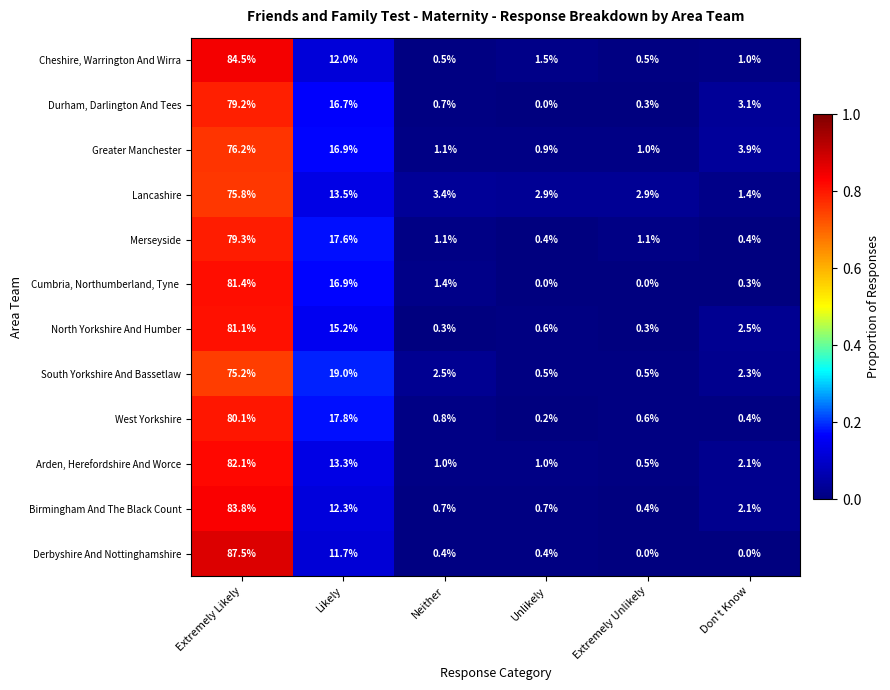

At how many categories does at least one series exceed 0?

6